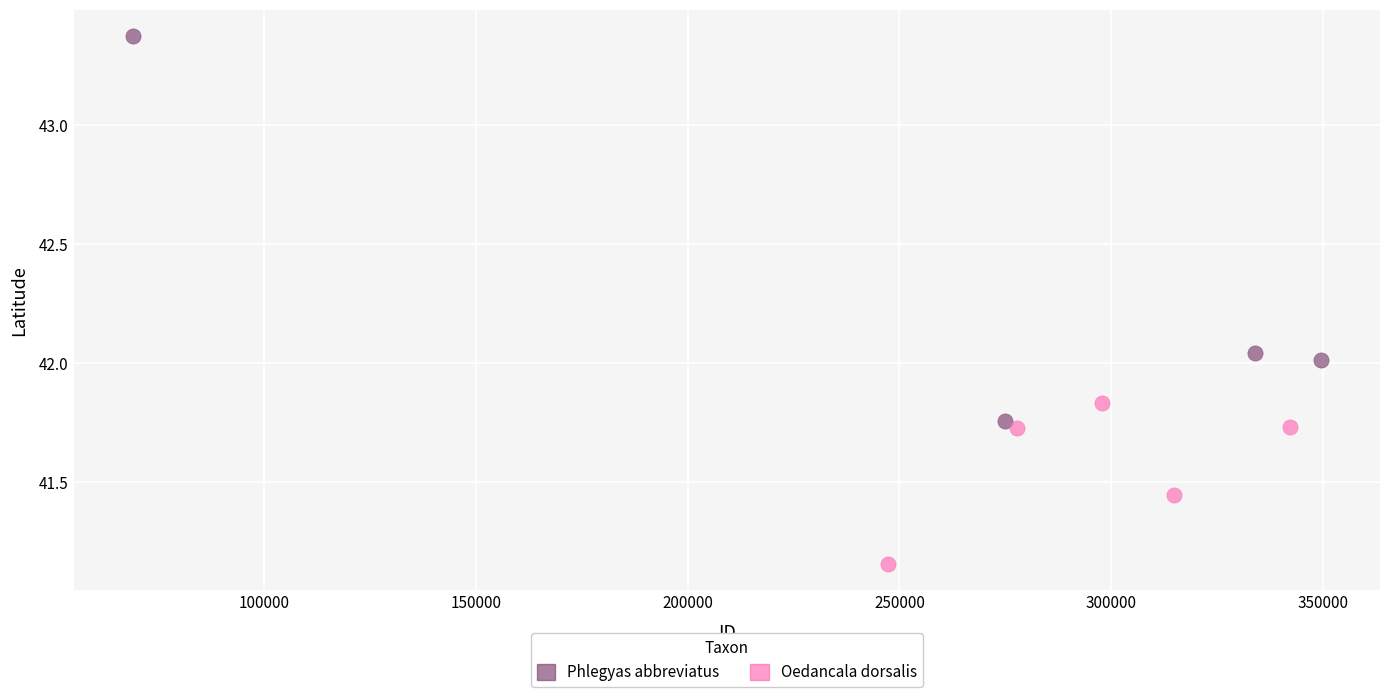

Which series contains the highest Y value?

Phlegyas abbreviatus